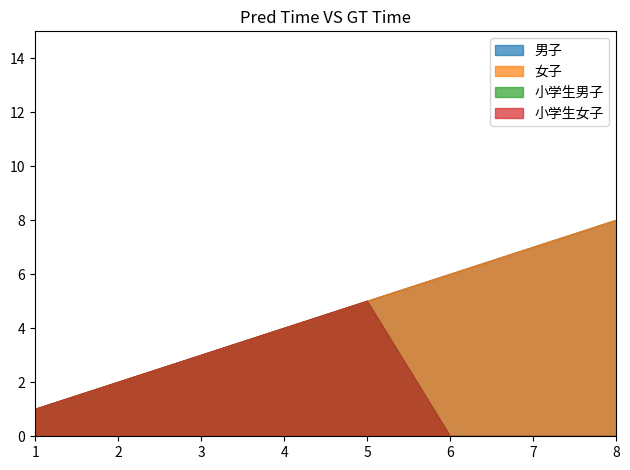

True or false: 小学生女子 and 小学生男子 intersect in this chart.

False